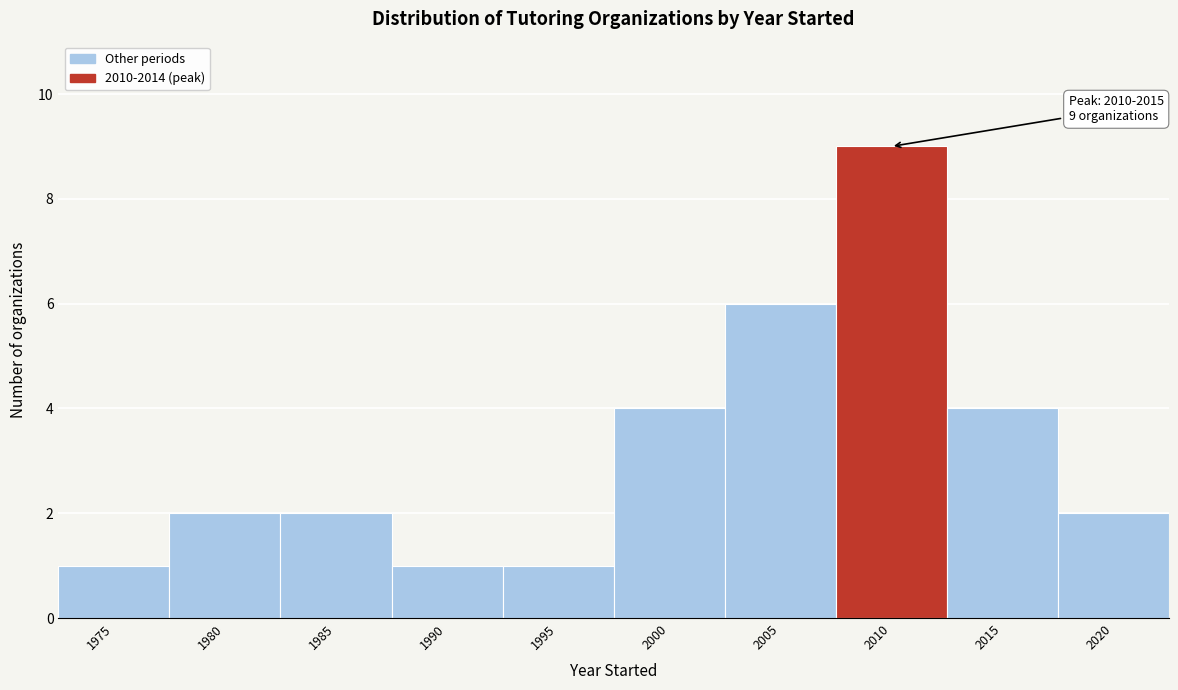

Reading left to right, list all the values displayed in this chart.

1975=1	1980=2	1985=2	1990=1	1995=1	2000=4	2005=6	2010=9	2015=4	2020=2